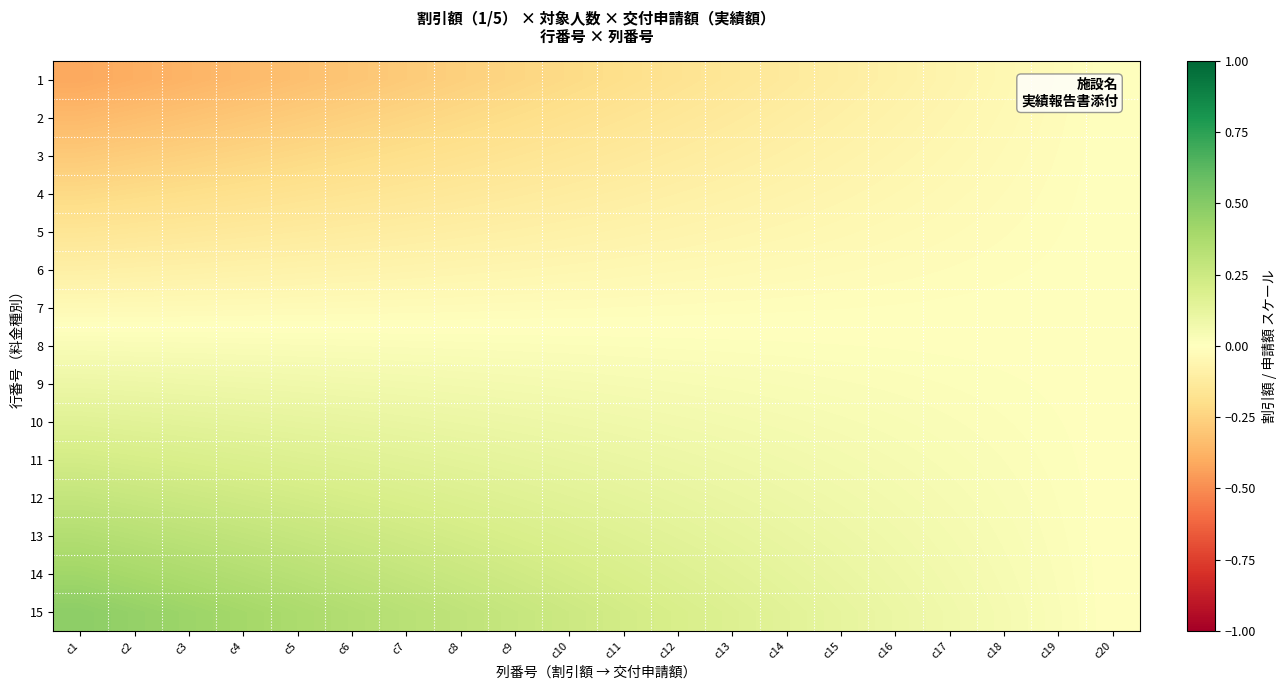

Between c3 and c7, which is larger?

c7